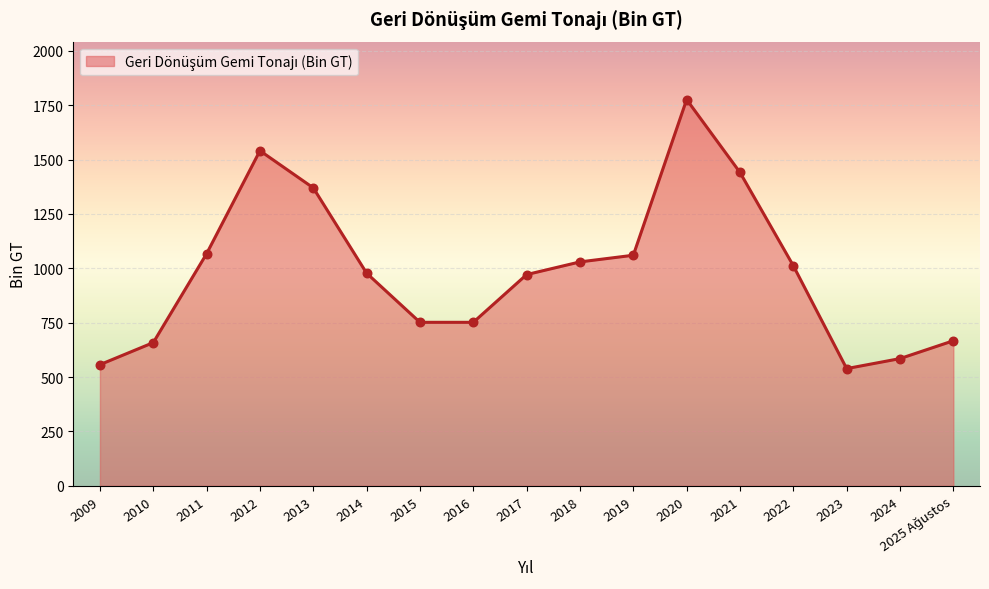

What is the change in value from 2013 to 2022?

-357.9